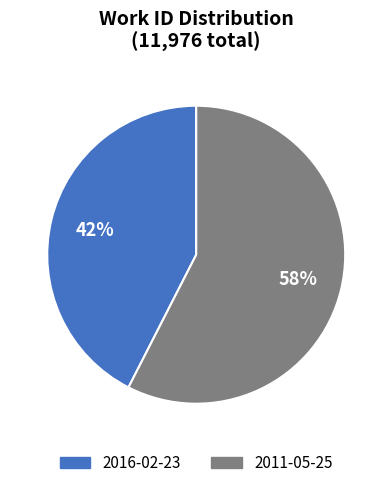

Rank the categories by value from highest to lowest.

2011-05-25, 2016-02-23